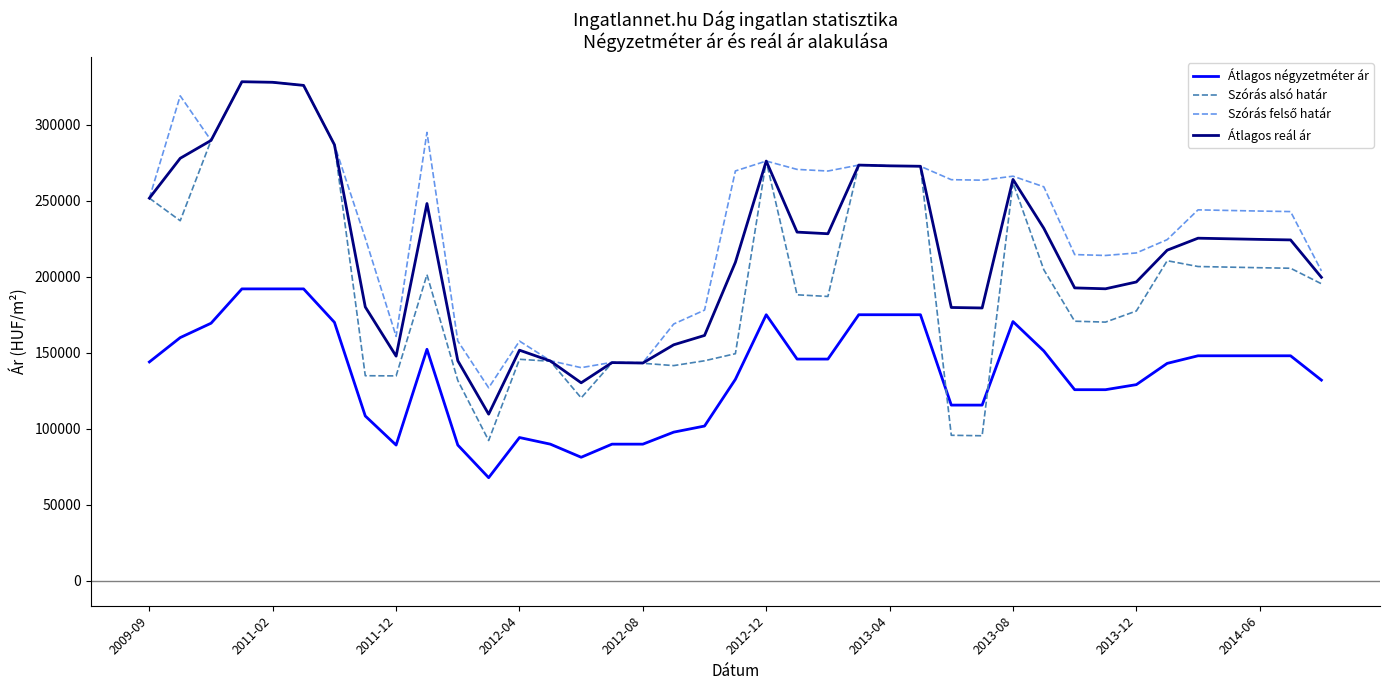

True or false: Átlagos négyzetméter ár and Átlagos reál ár intersect in this chart.

False